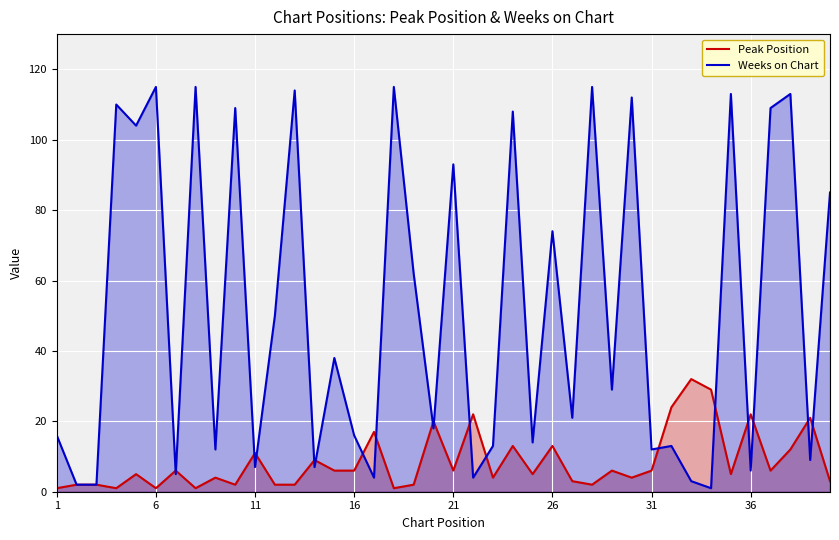

True or false: Peak Position has more than 0 interior local peaks.

True